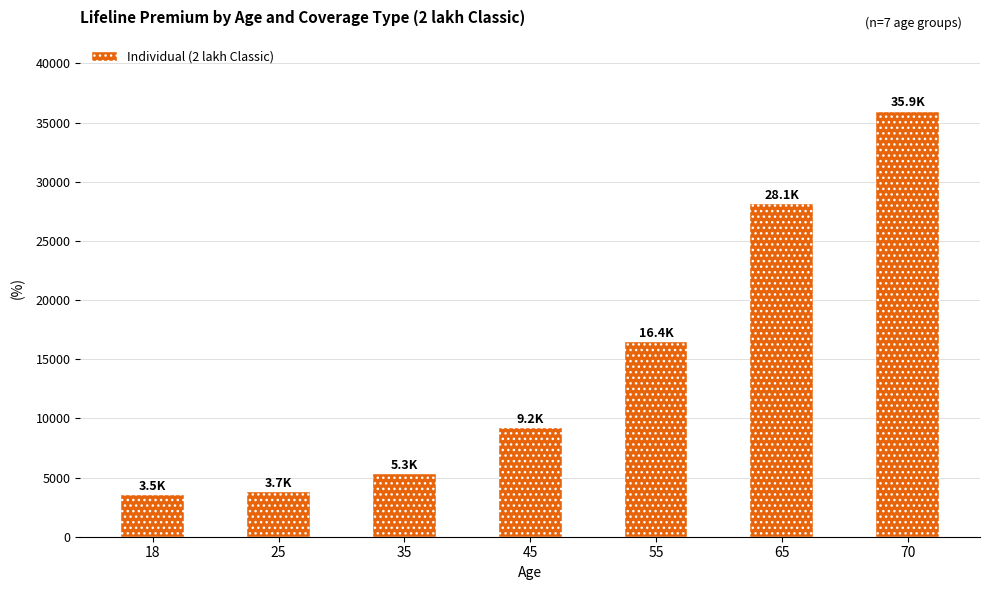

What is the value of the 1st bar from the left?

3522.9